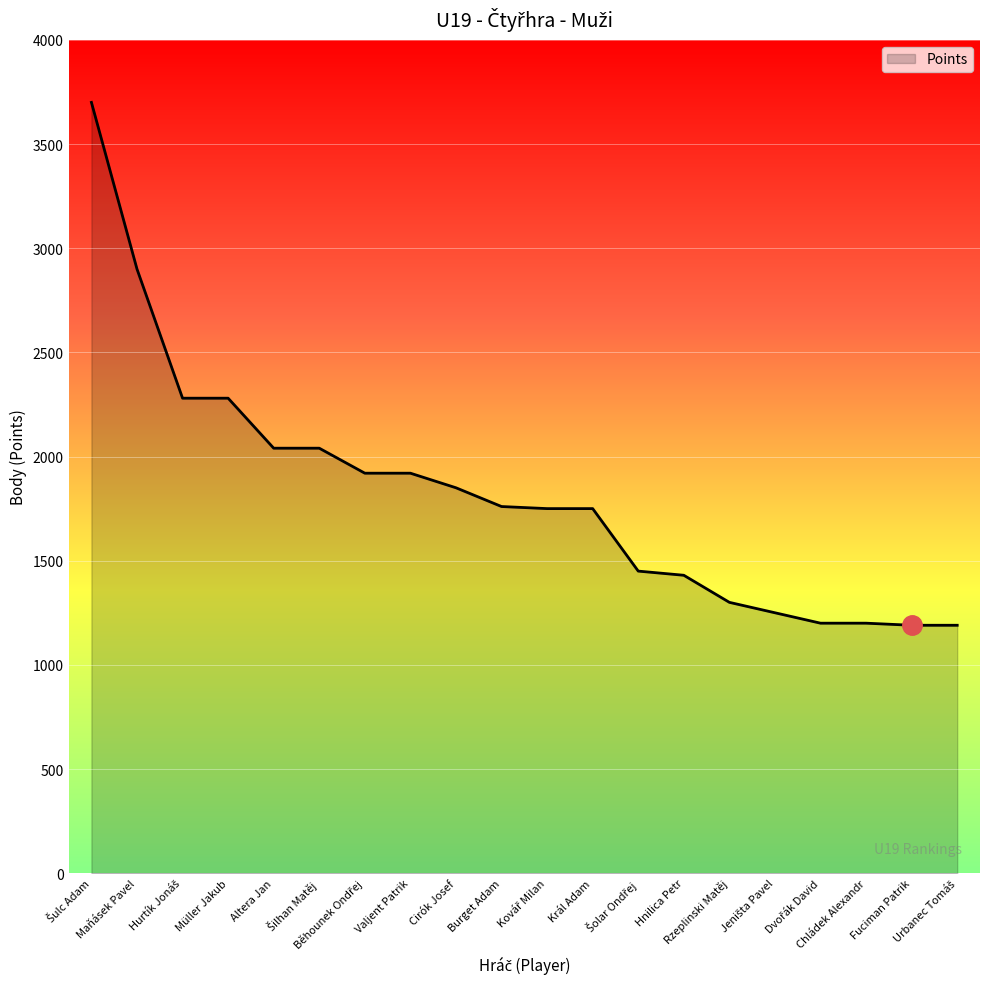

What is the difference between the maximum and minimum values?

2510